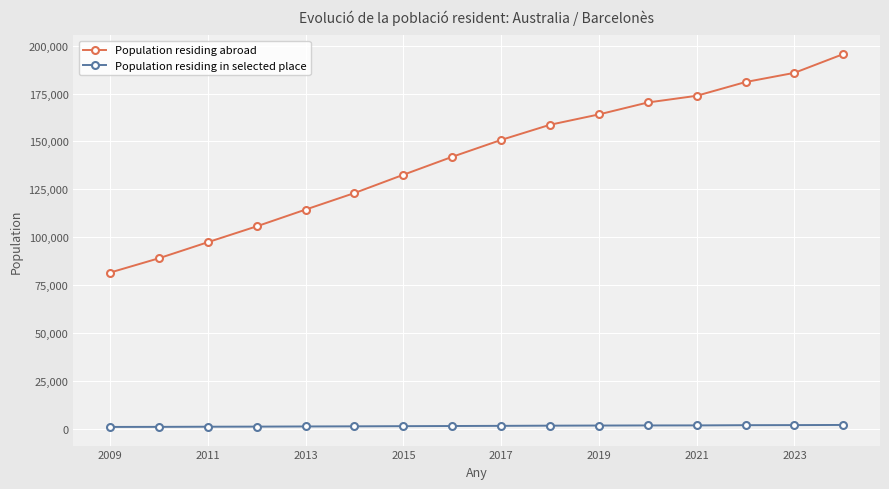

List the series in order of their overall mean, lowest first.

Population residing in selected place, Population residing abroad